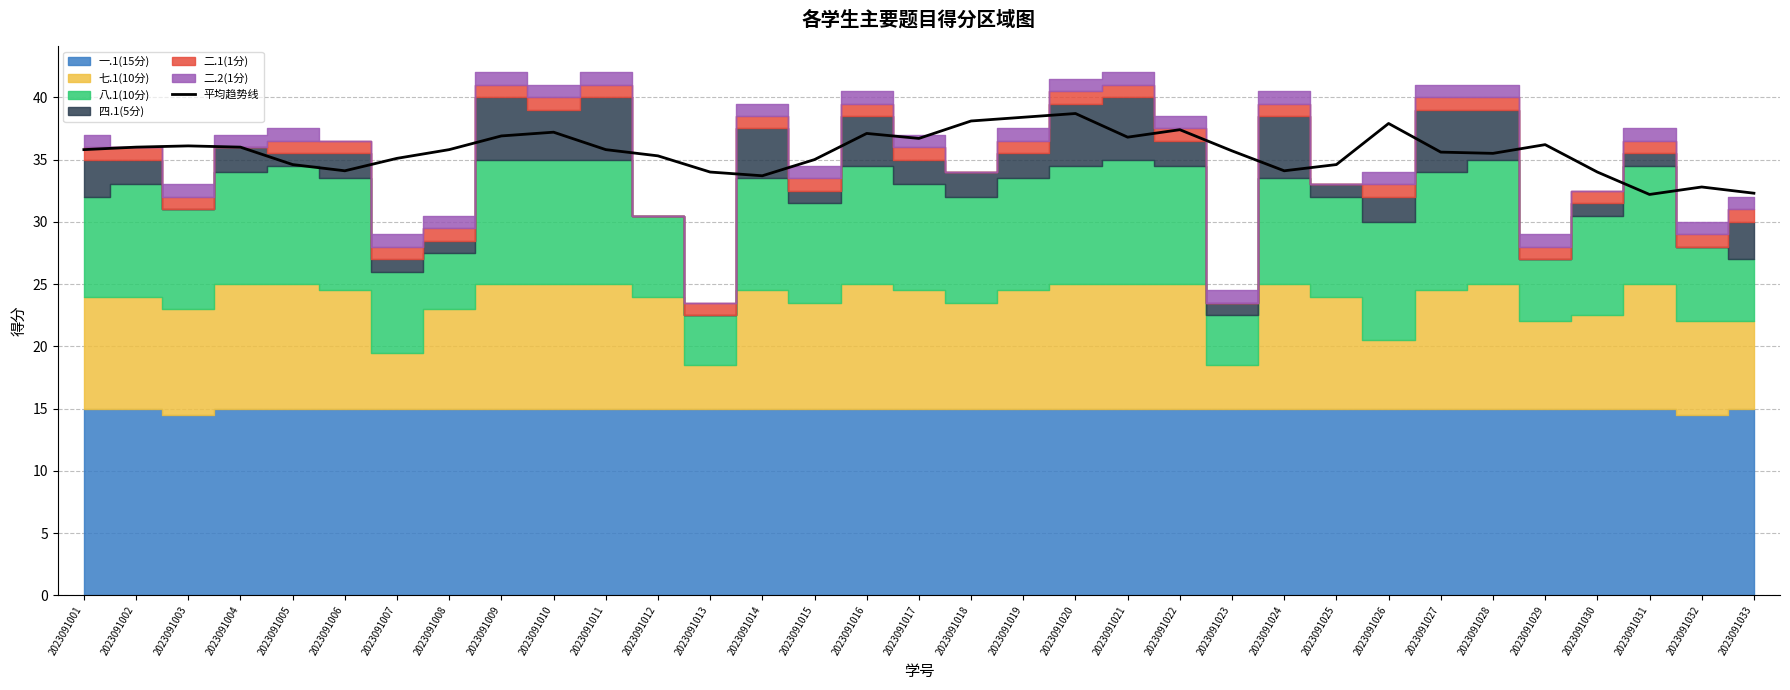

True or false: the data has more than 2 interior local peaks.

True